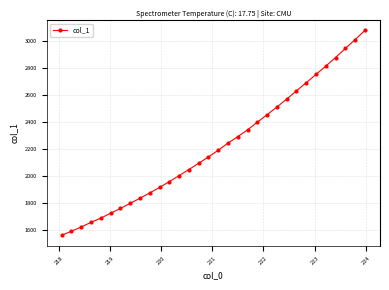

What is the value of the 9th point from the left?

1836.7